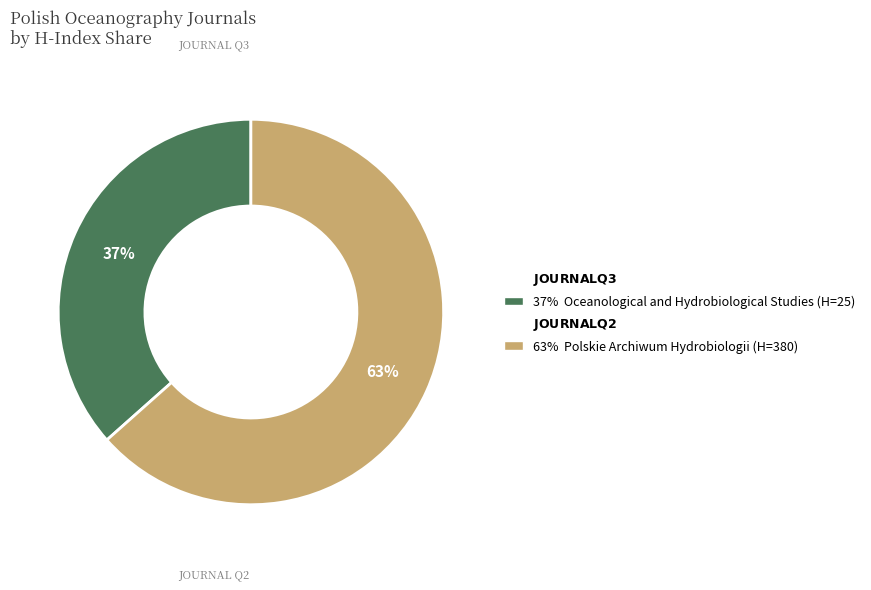

Does any single category account for the majority?

Yes